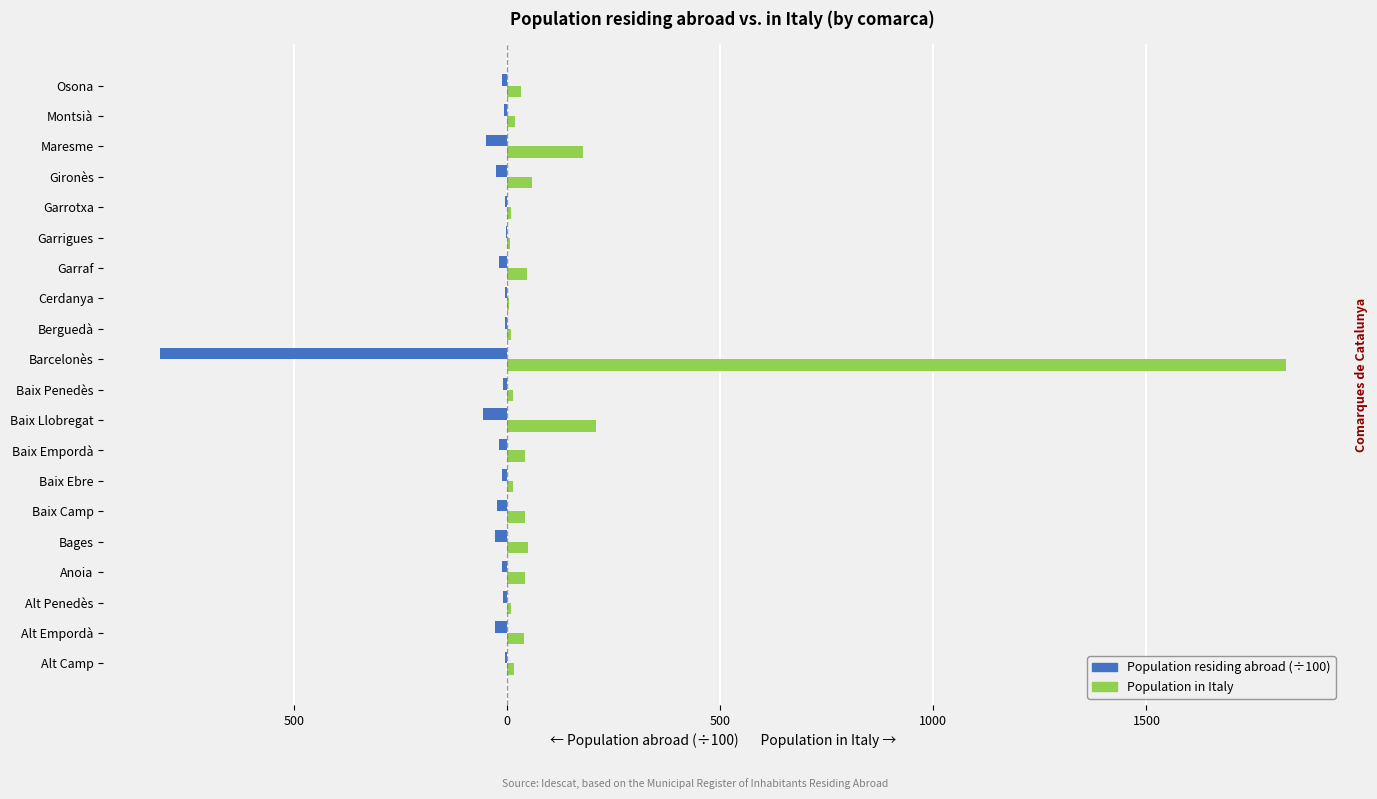

Reading left to right, extract all data points from this chart.

Population residing abroad (÷100): -5.4	-28.8	-8.5	-11.6	-27.4	-23.1	-12.5	-18.2	-55.3	-9.6	-814.9	-5.3	-4.6	-18.0	-3.4	-4.8	-25.7	-48.8	-7.4	-11.9
Population in Italy: 17.0	39.0	10.0	42.0	49.0	41.0	14.0	41.0	209.0	13.0	1827.0	9.0	4.0	48.0	8.0	10.0	59.0	179.0	18.0	33.0